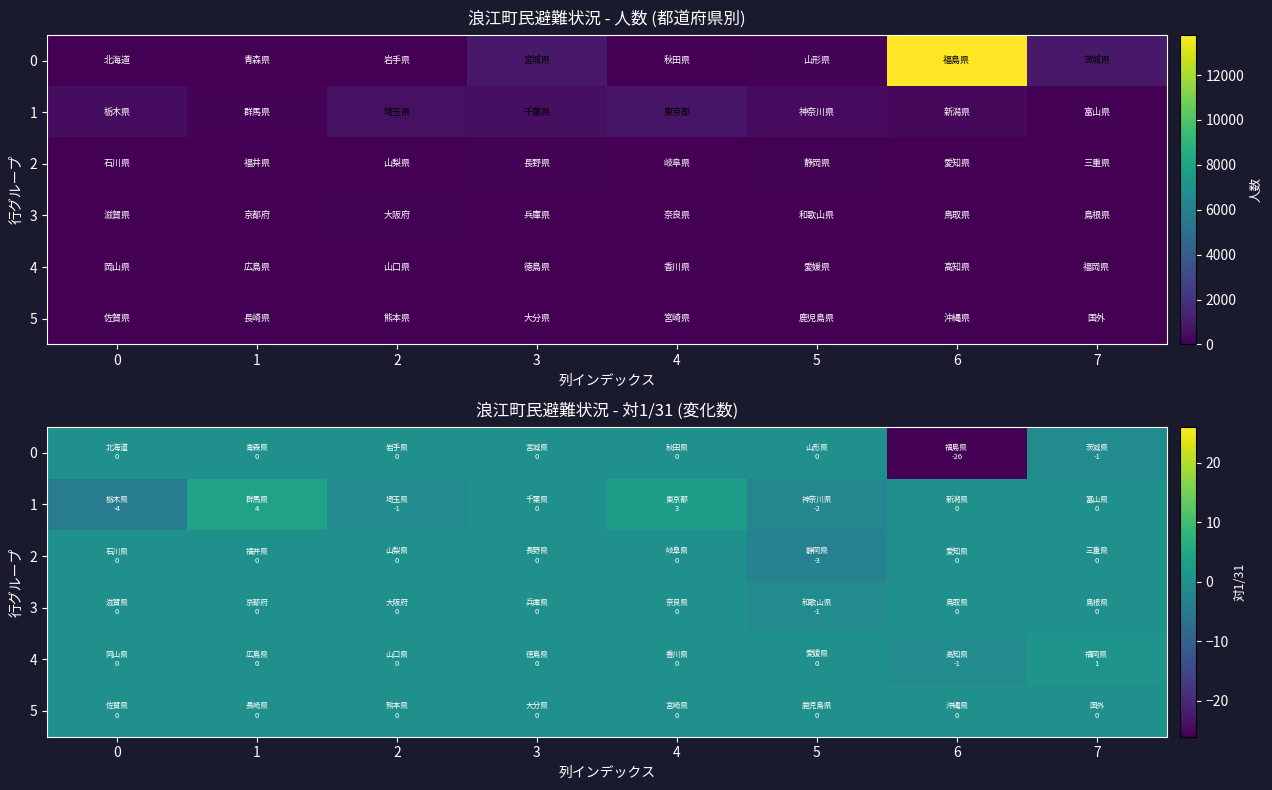

What is the spread (max minus min) of values at 5?

3